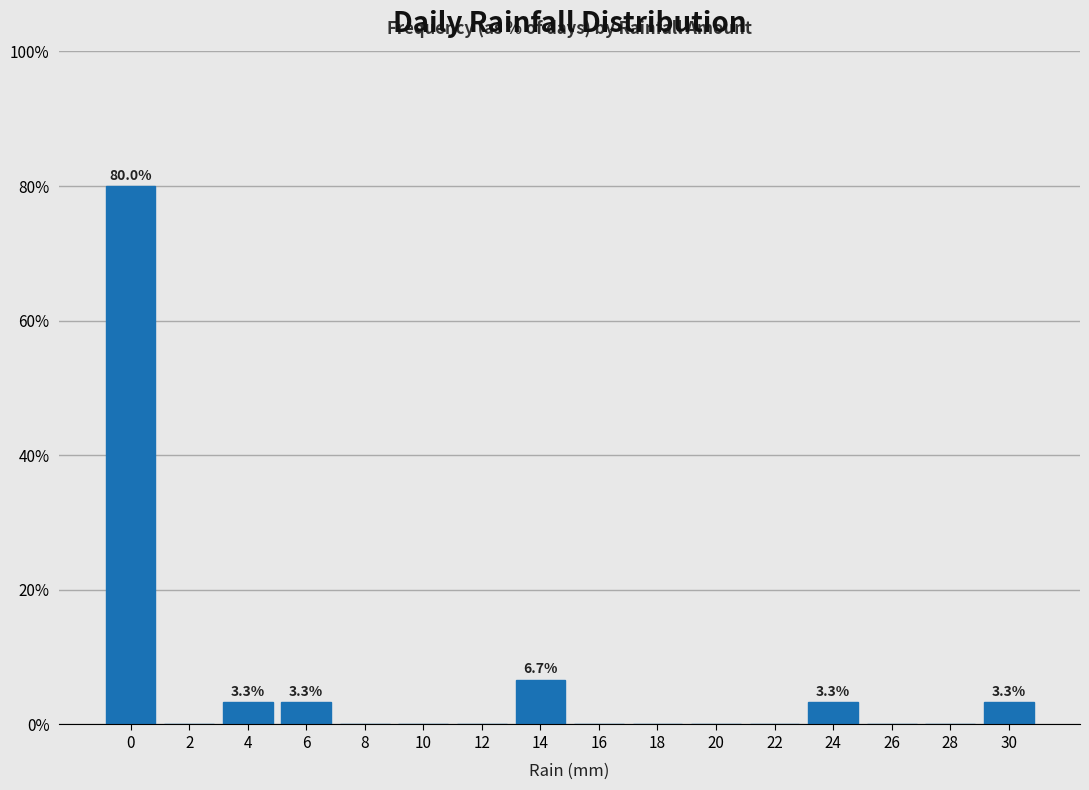

Reading right to left, extract all data points from this chart.

30=3.3	28=0.0	26=0.0	24=3.3	22=0.0	20=0.0	18=0.0	16=0.0	14=6.7	12=0.0	10=0.0	8=0.0	6=3.3	4=3.3	2=0.0	0=80.0